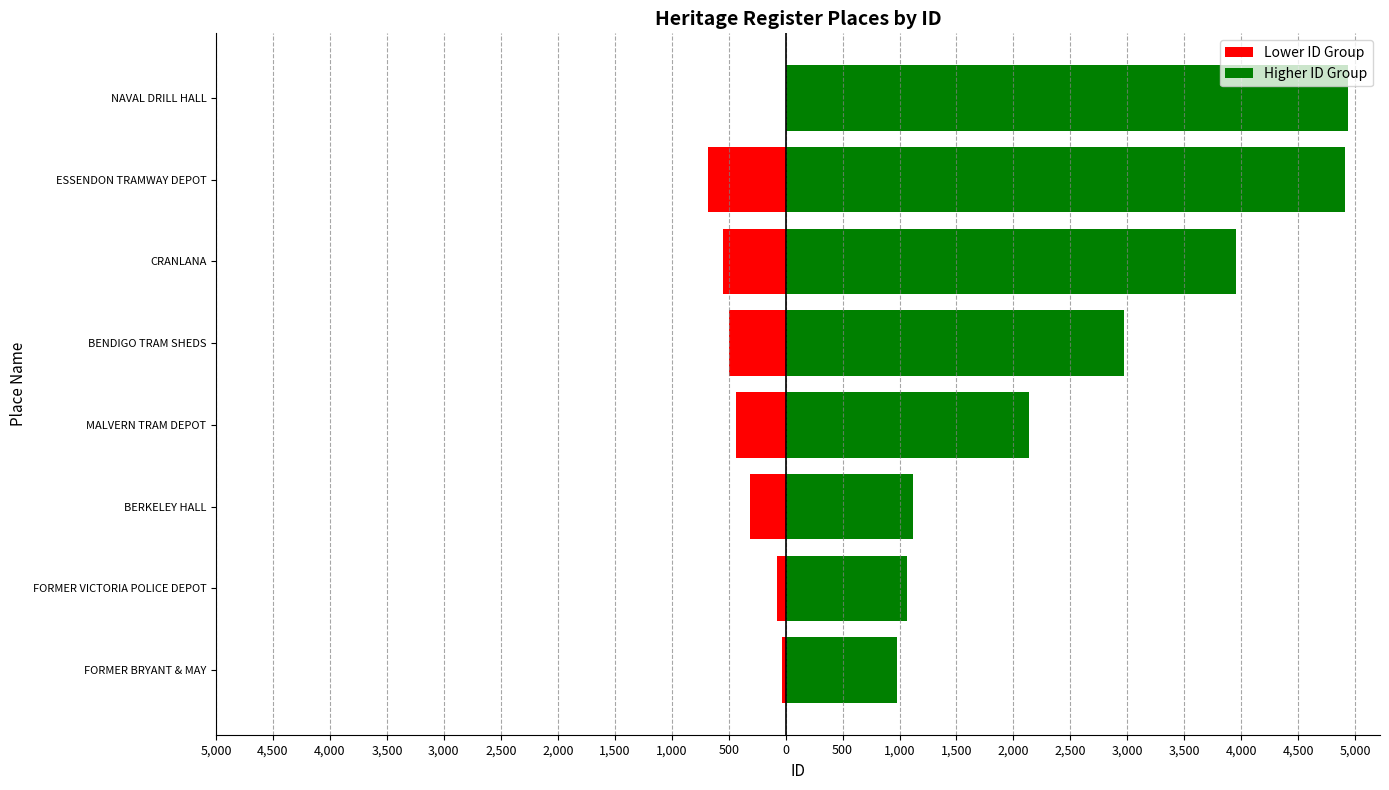

Count the number of data series in this chart.

2